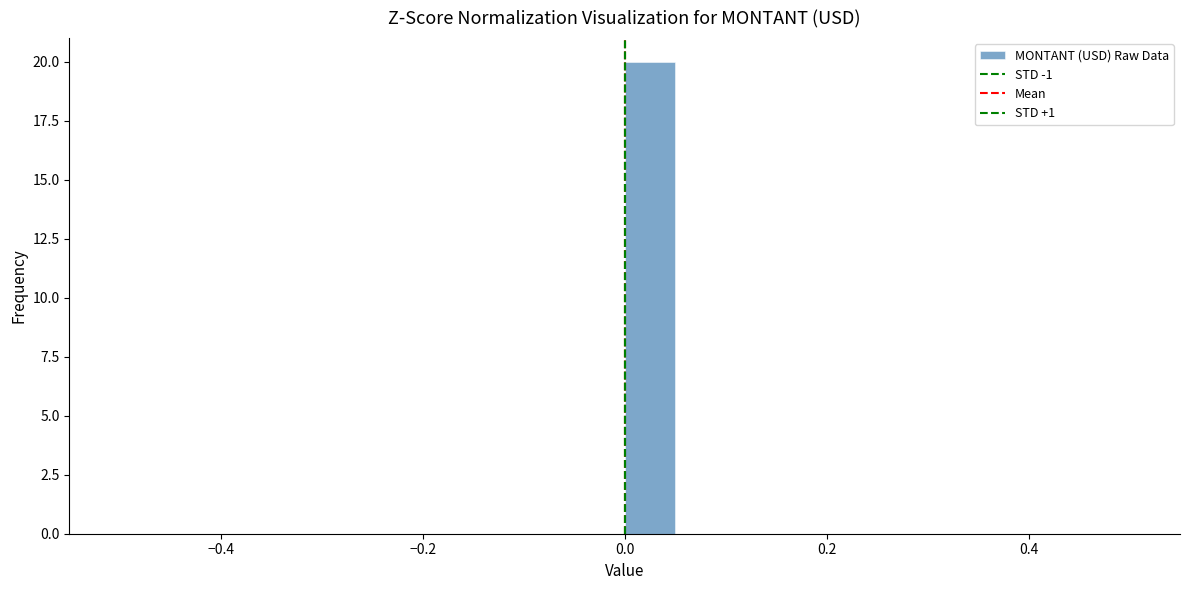

Read against the x-axis, roughly where is the centre of the tallest bar?

0.02